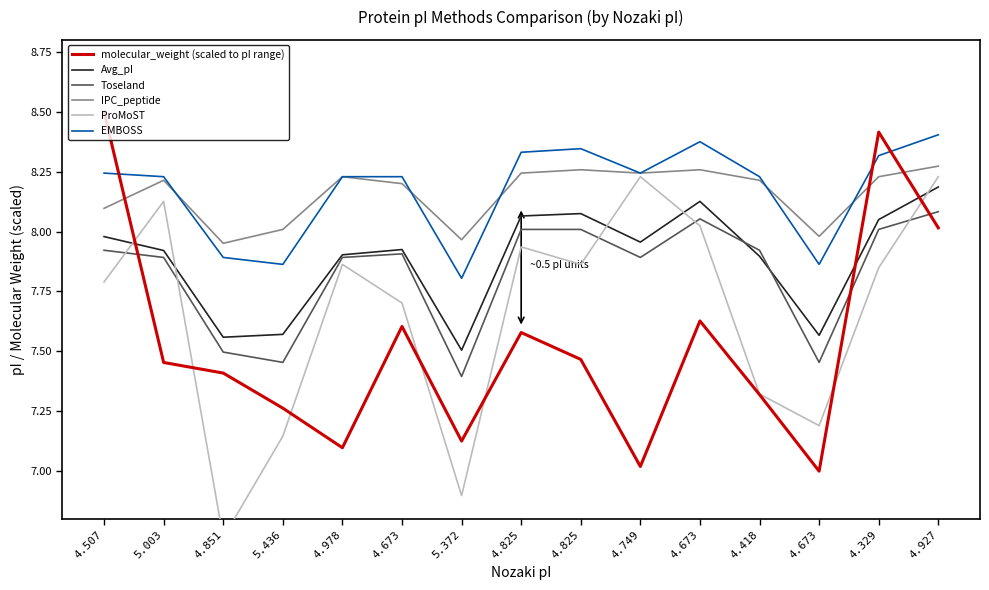

List the series in order of their peak value, lowest first.

Toseland, Avg_pI, ProMoST, IPC_peptide, EMBOSS, molecular_weight (scaled to pI range)